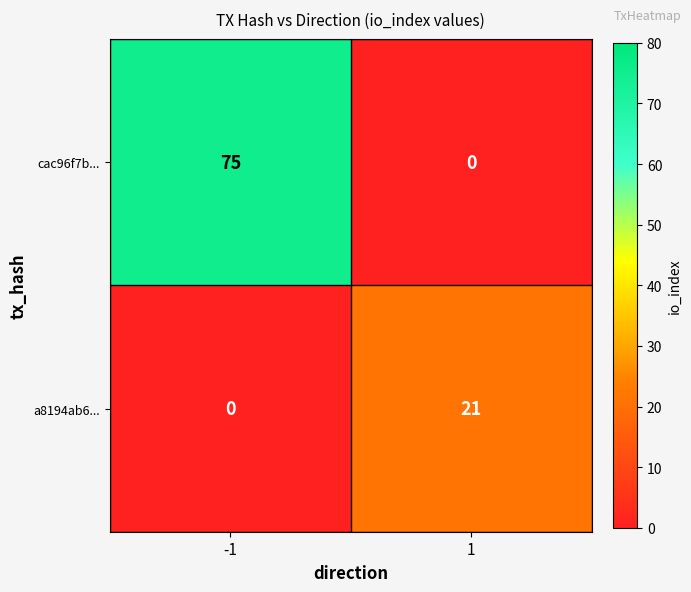

What is the highest value of the cac96f7b... series?

75